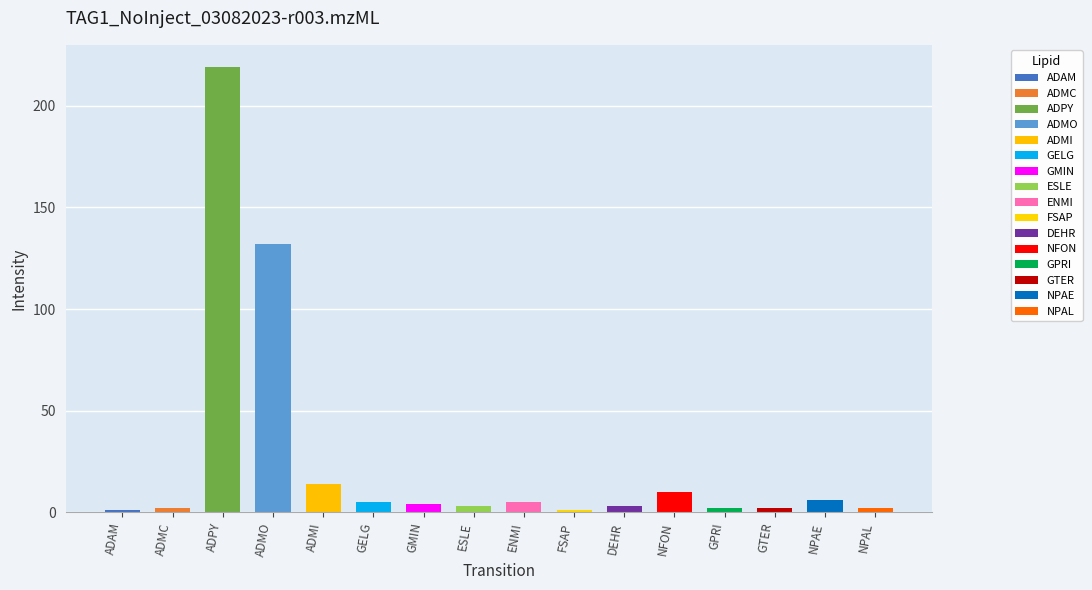

List the labels in order of value, smallest first.

ADAM, FSAP, ADMC, GPRI, GTER, NPAL, ESLE, DEHR, GMIN, GELG, ENMI, NPAE, NFON, ADMI, ADMO, ADPY